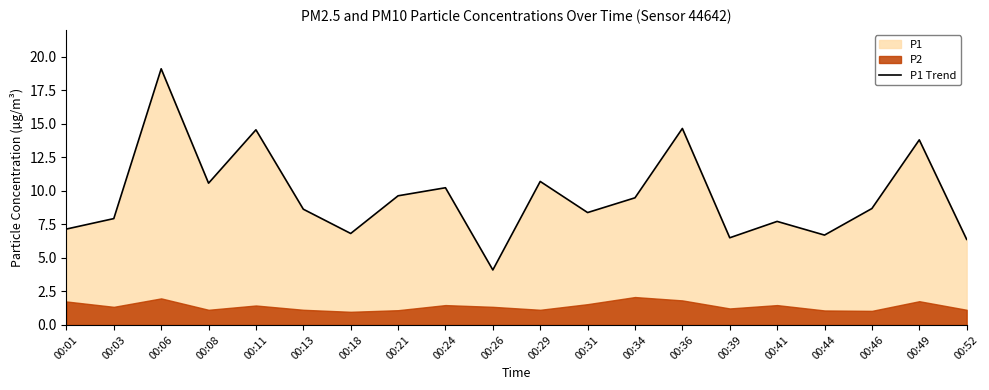

What value does the data have at 00:01?

7.2